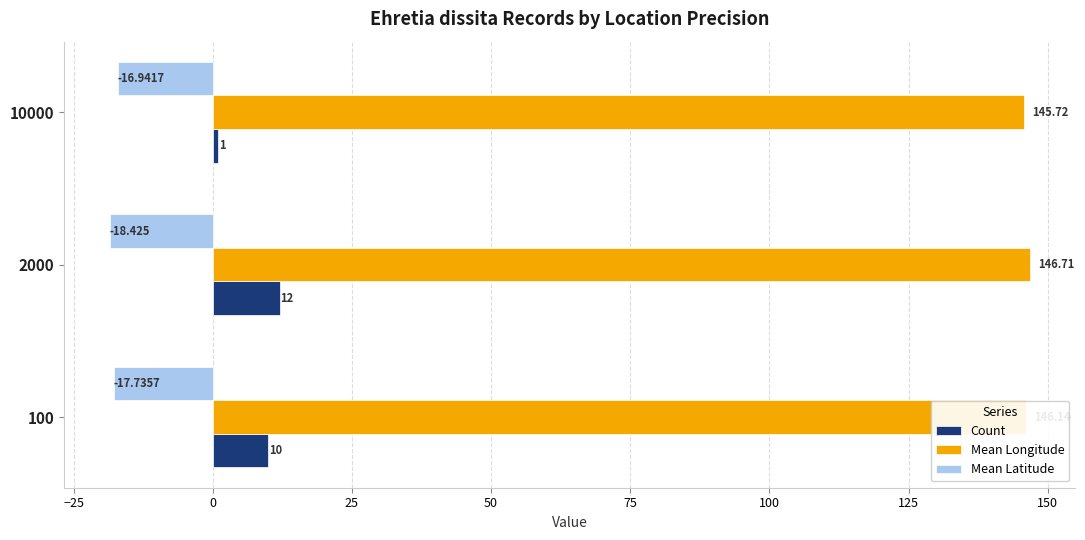

List the series in order of their overall mean, highest first.

Mean Longitude, Count, Mean Latitude